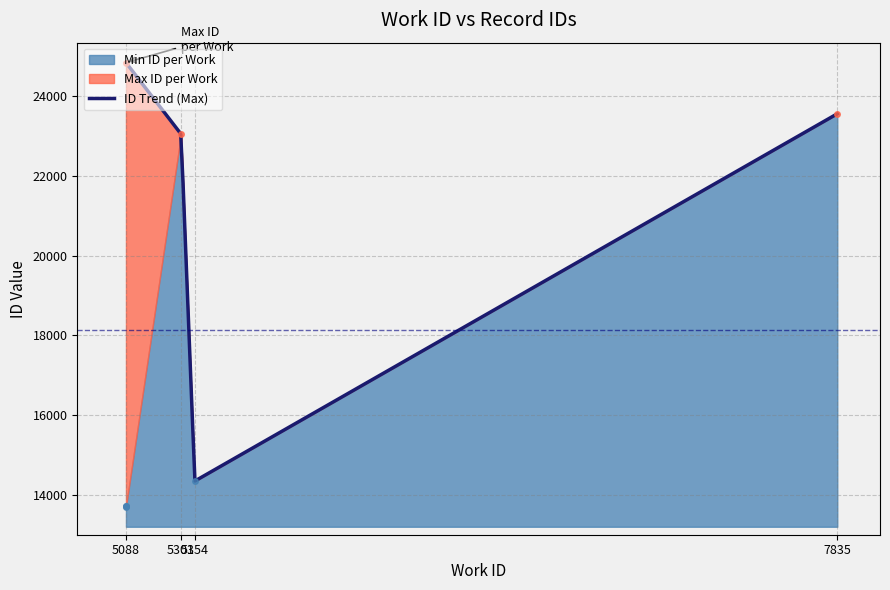

The value at 5088 is 36495. True or false?

False